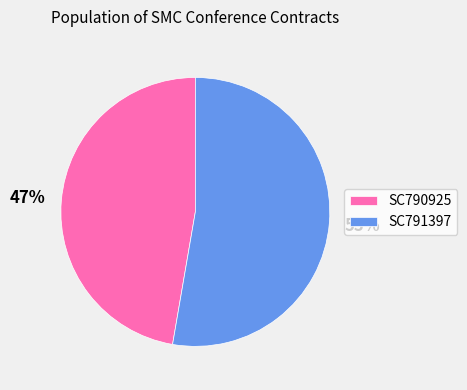

To the nearest percent, what is the combined percentage of SC791397 and SC790925?

100%